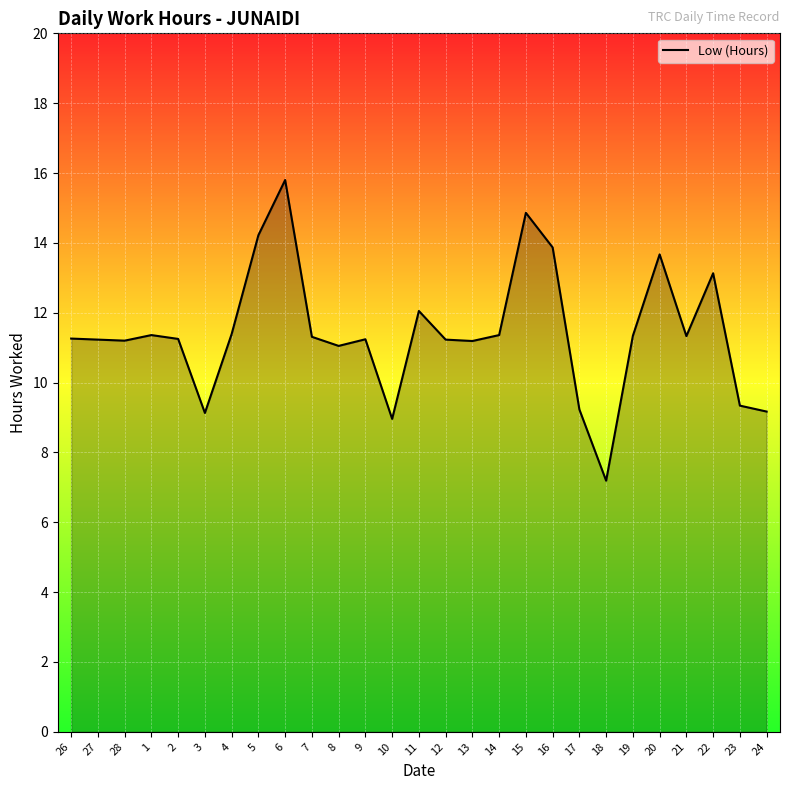

Which category has the lowest value across all series?

18